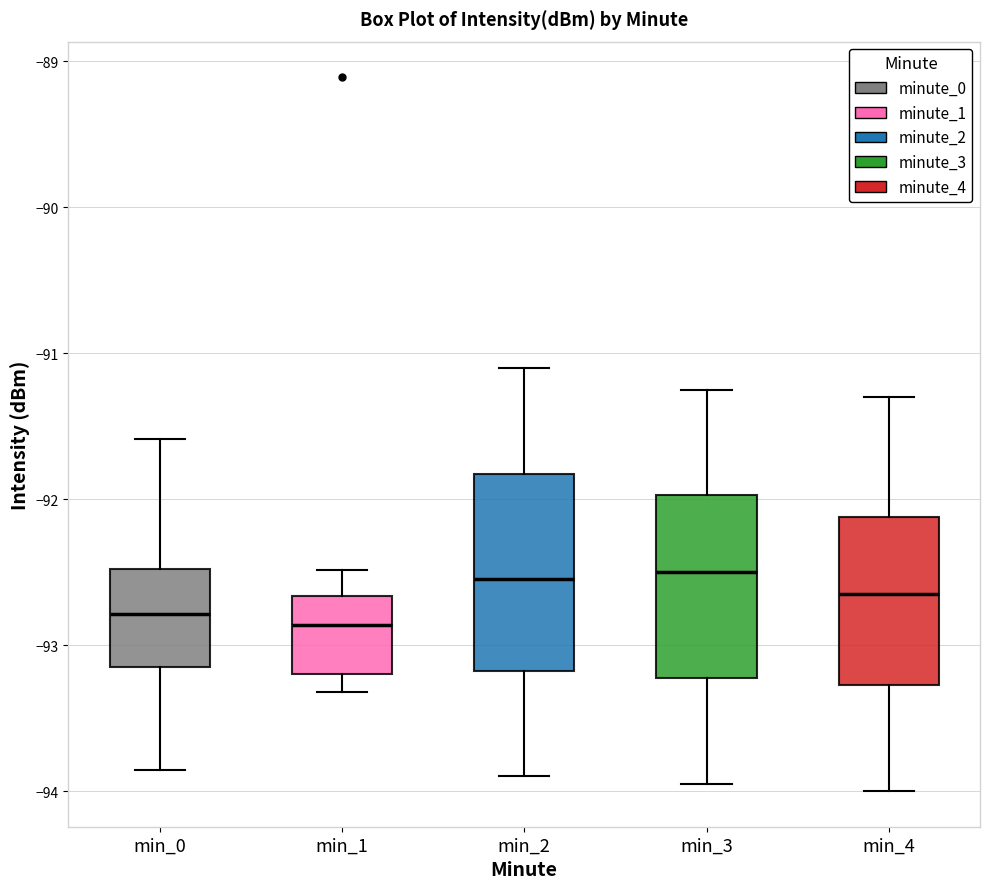

Where does the median line of the box for min_2 sit on the y-axis? The values are not printed on the chart, so give them approximately, as read against the axis.

-92.5